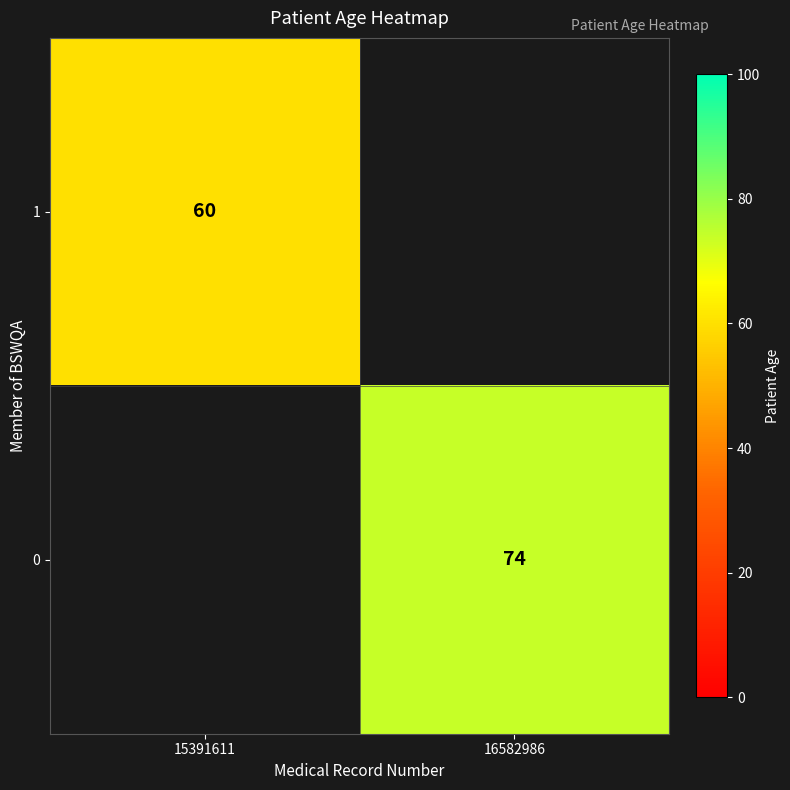

Is it true that 1 equals 60 at 15391611?

True